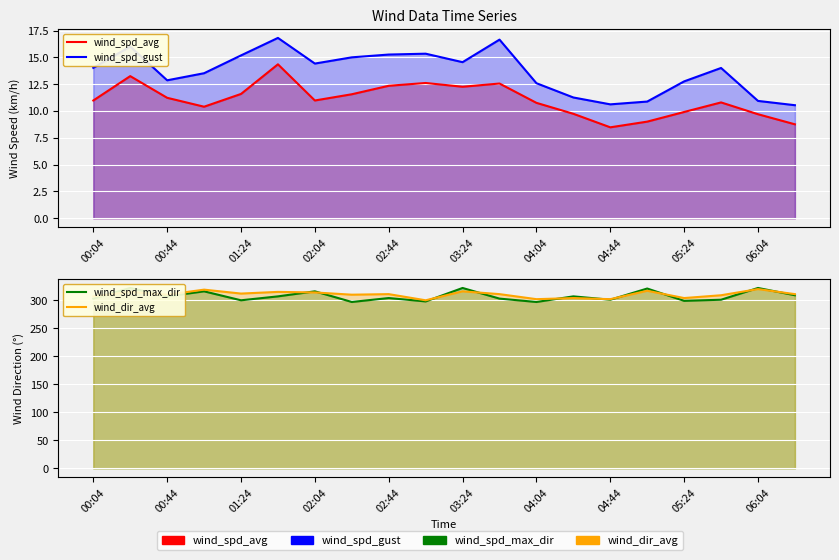

Rank the series by their maximum value, from highest to lowest.

wind_spd_max_dir, wind_dir_avg, wind_spd_gust, wind_spd_avg